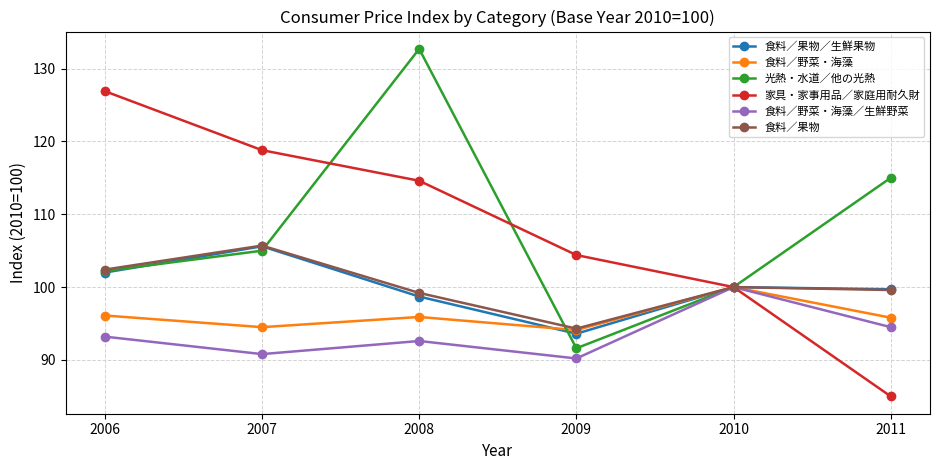

What is the sum of all 光熱・水道／他の光熱 values?

646.5